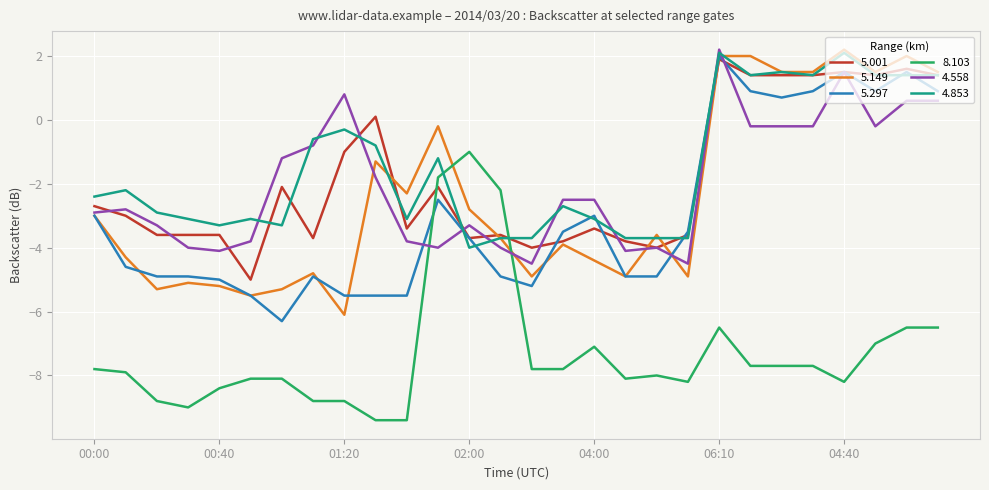

What is the minimum value shown in the chart?

-9.4